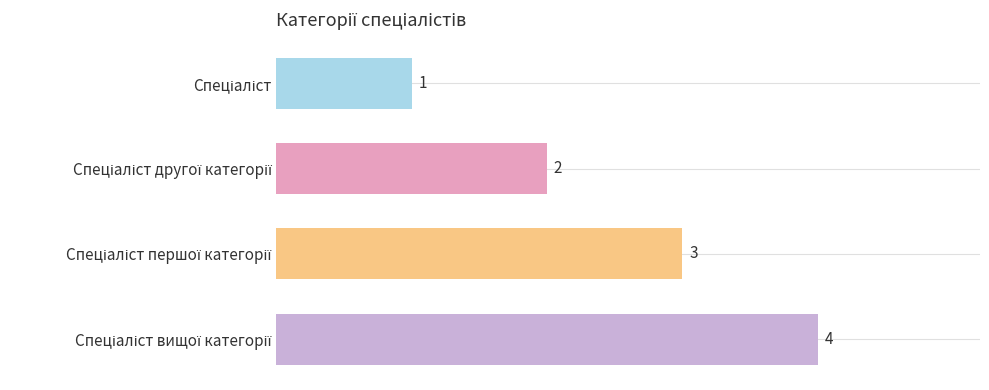

What is the difference between the maximum and minimum values?

3